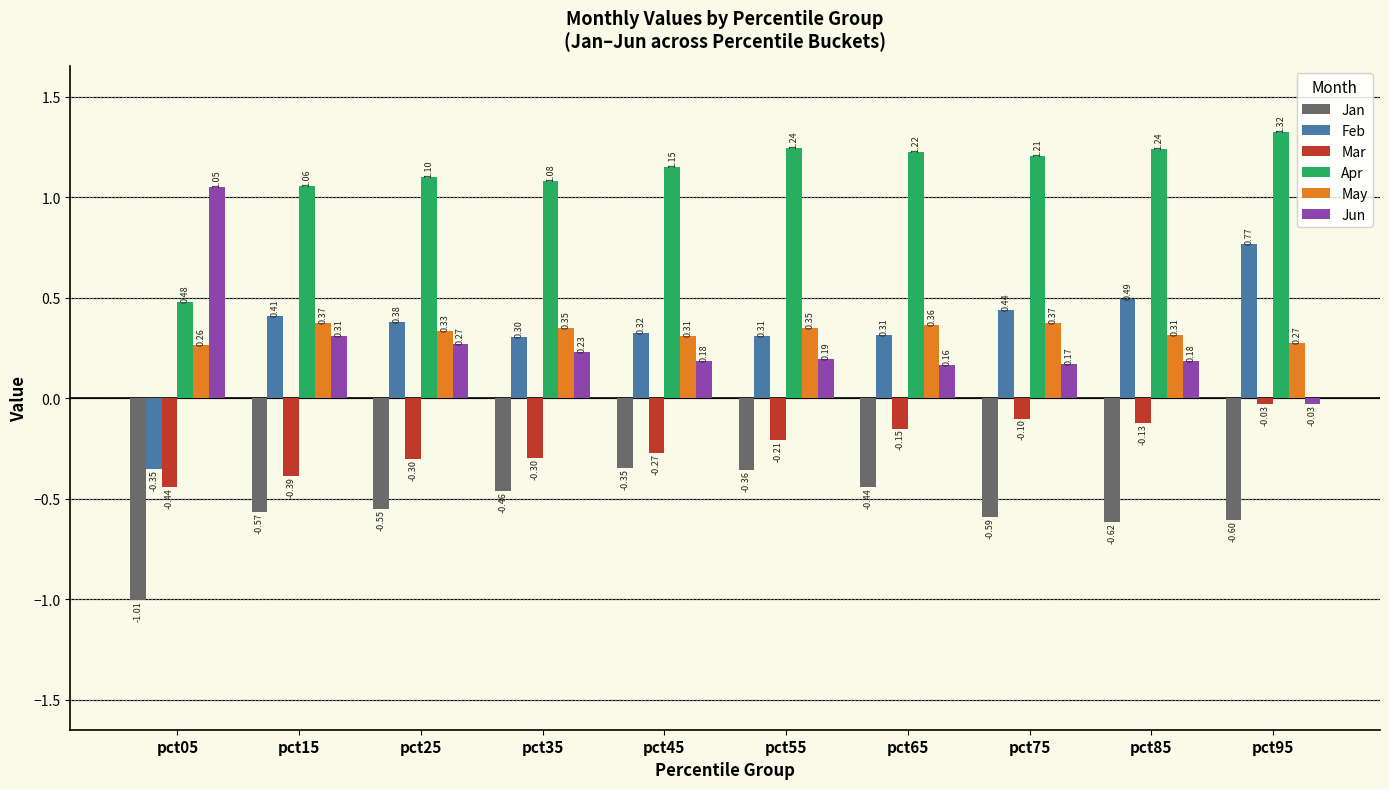

How many values in the Apr series are below 1?

1